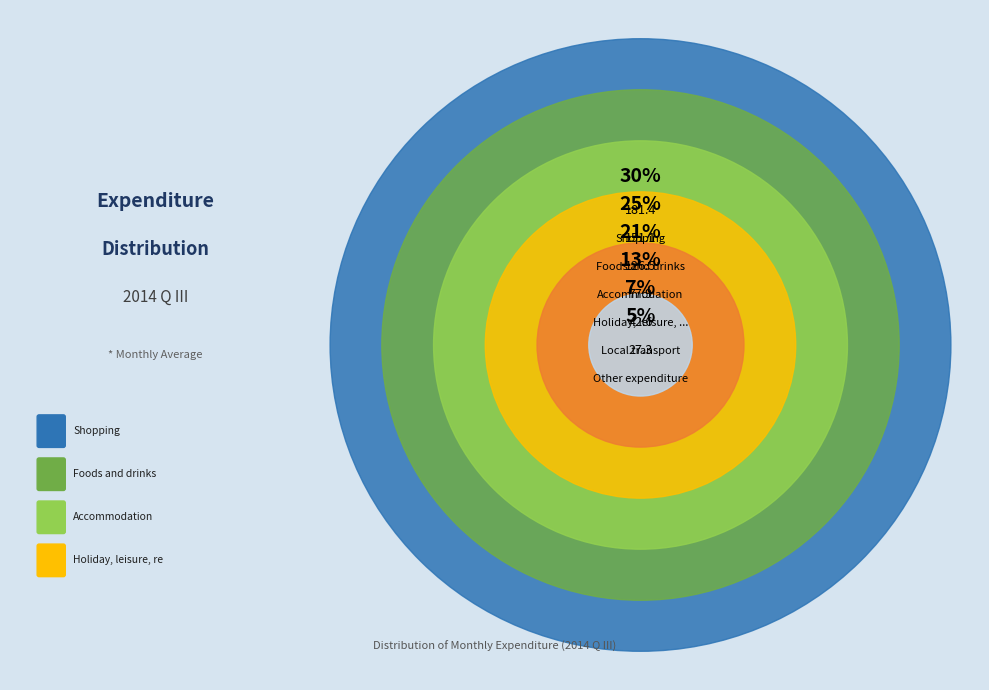

How many slices are in this pie chart?

6